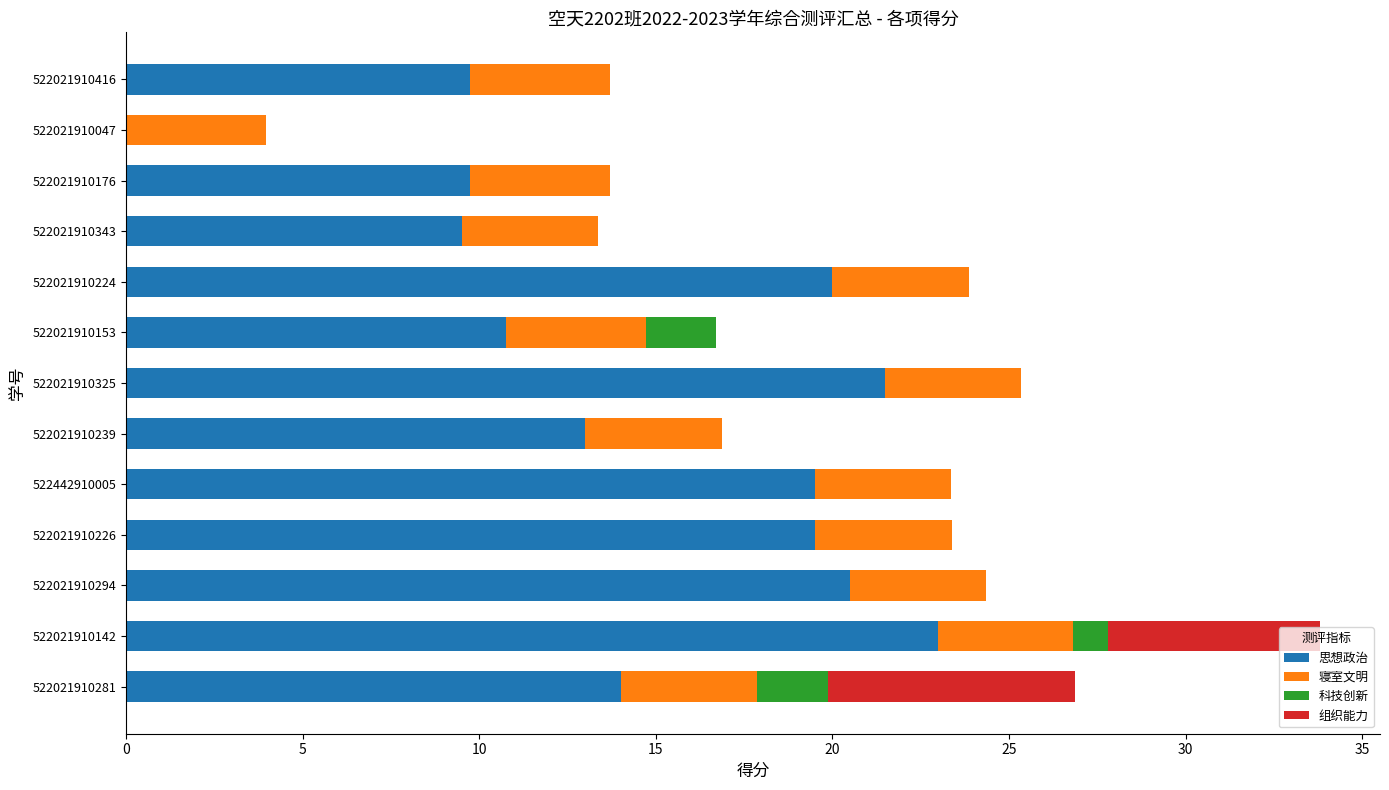

What is the maximum value for 思想政治?

23.0